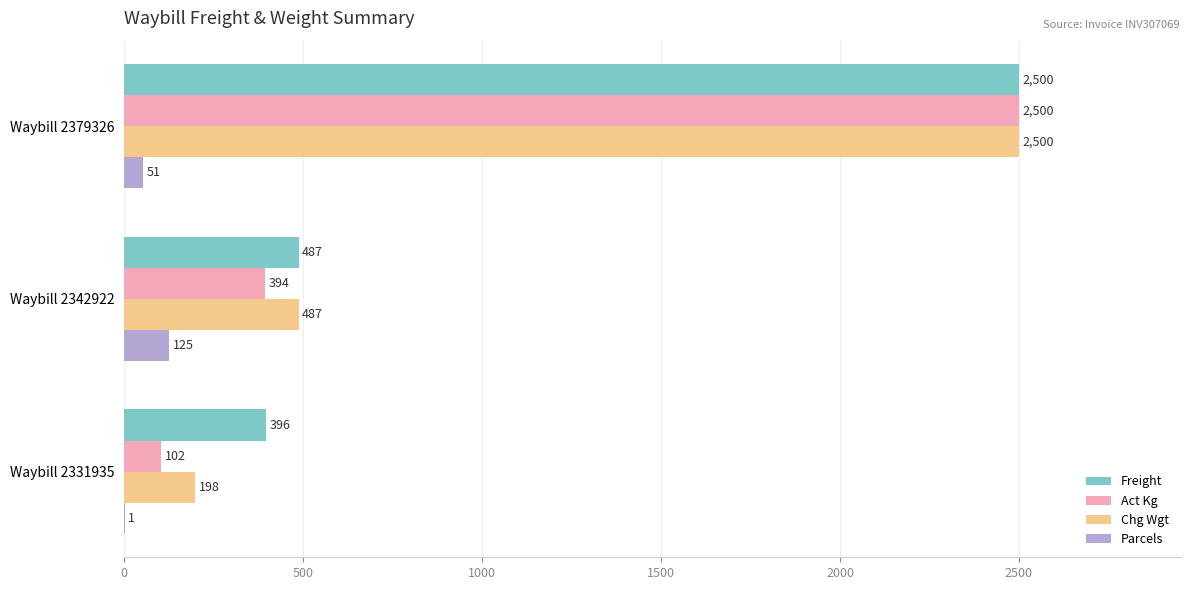

What is the sum of all Chg Wgt values?

3185